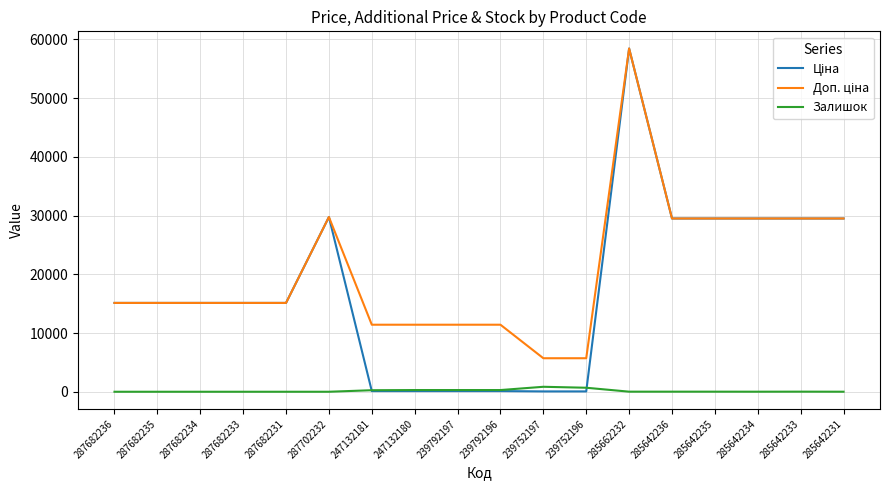

At how many categories does at least one series exceed 52550?

1